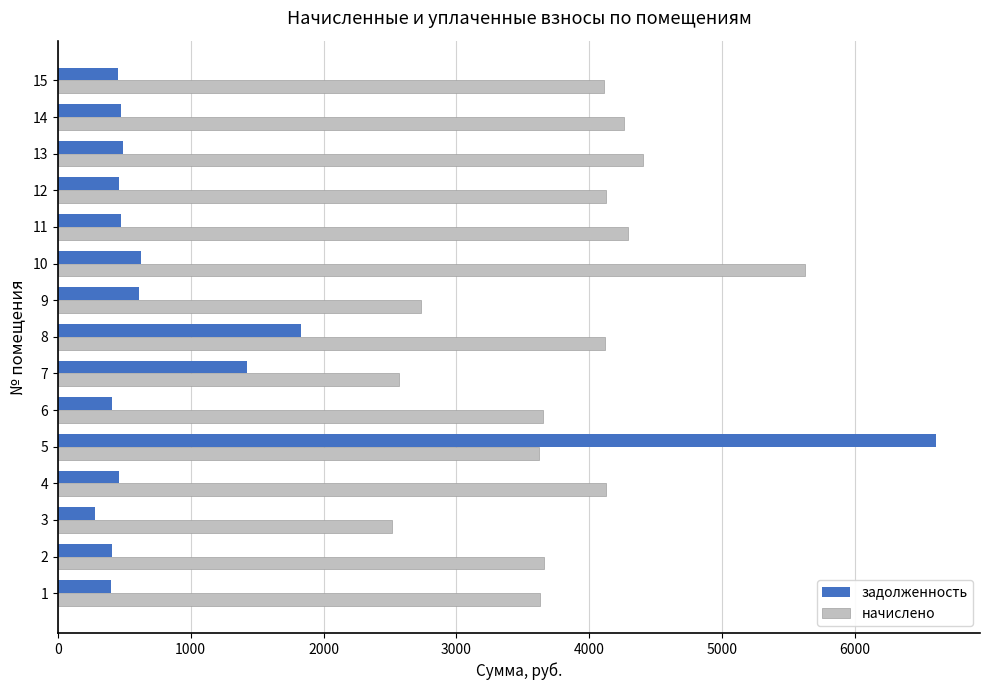

Rank the series by their maximum value, from lowest to highest.

начислено, задолженность